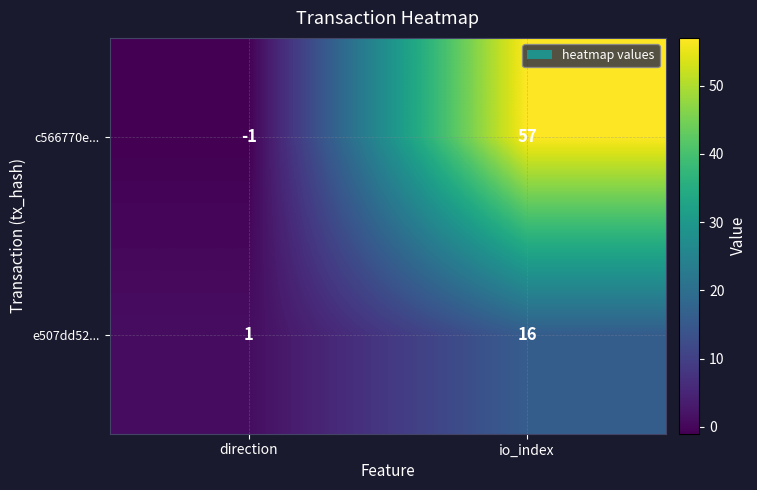

Rank the series by their maximum value, from lowest to highest.

e507dd52..., c566770e...